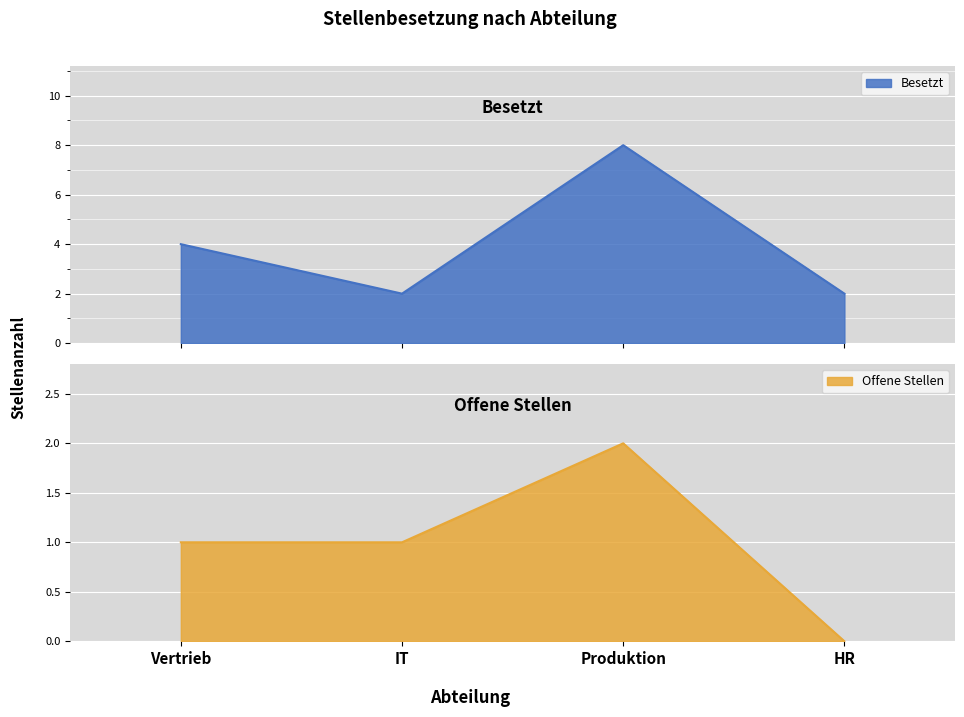

What is the difference between the Besetzt values at Vertrieb and Produktion?

4